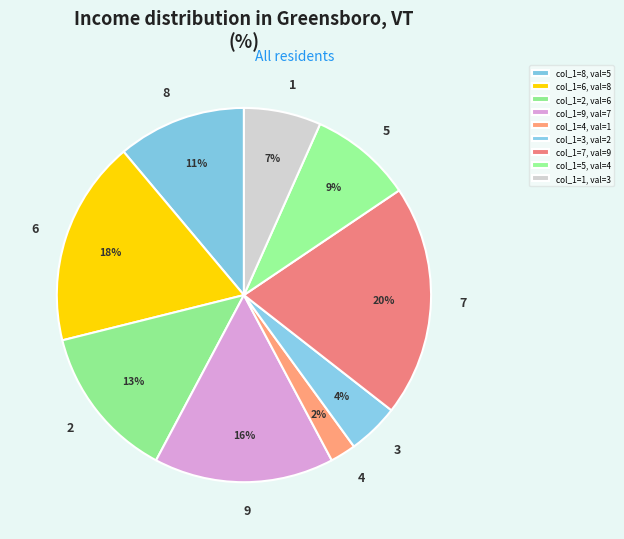

What percentage is the 8 slice, to the nearest percent?

11%